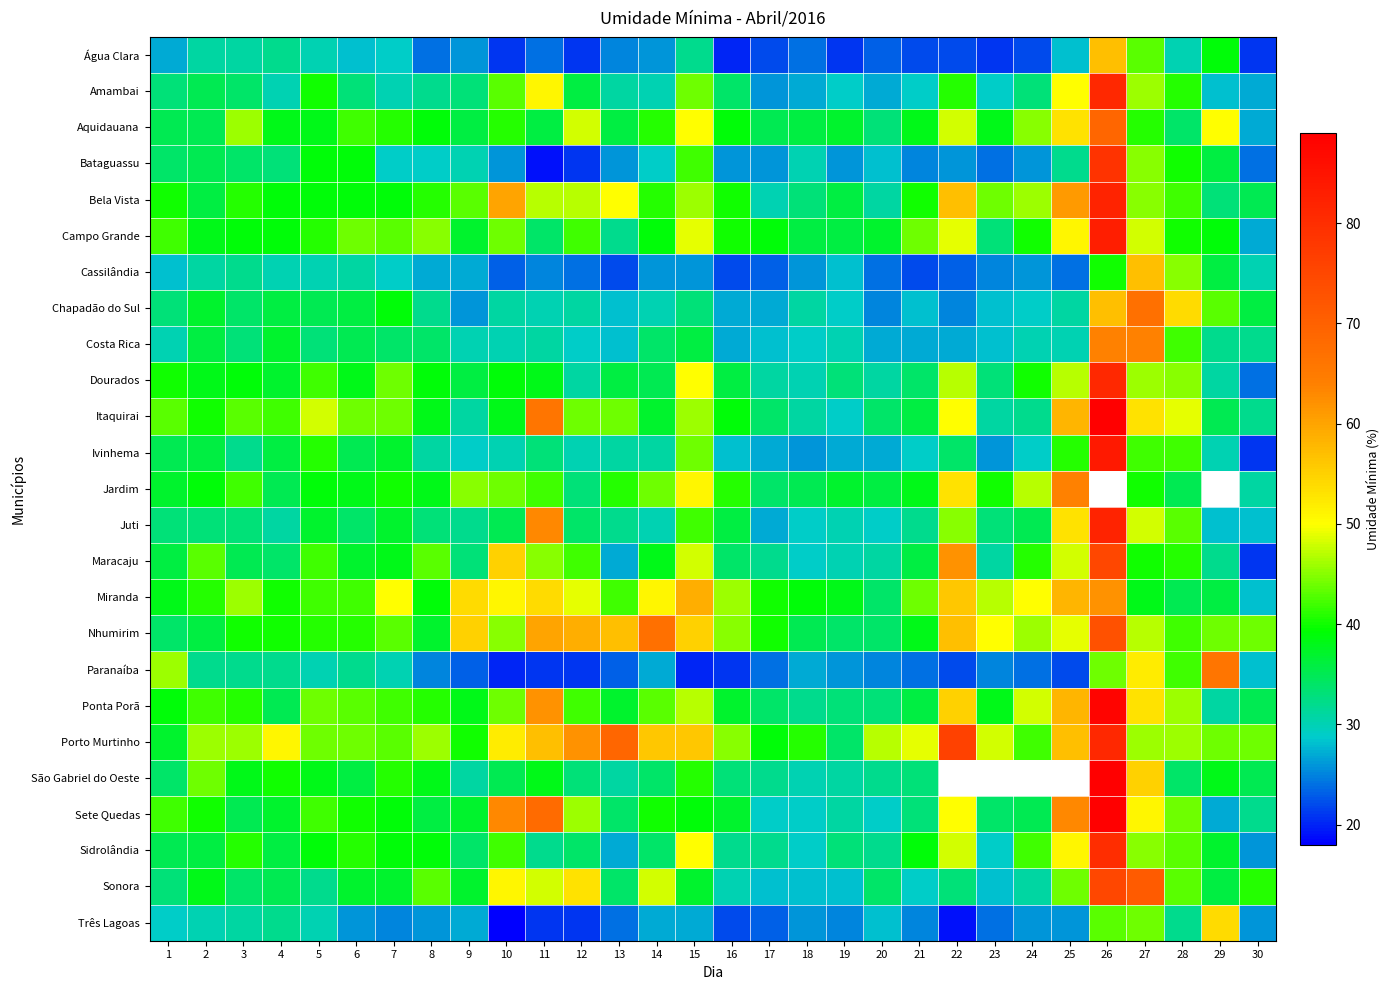

Is it true that São Gabriel do Oeste equals 11.7 at 3?

False